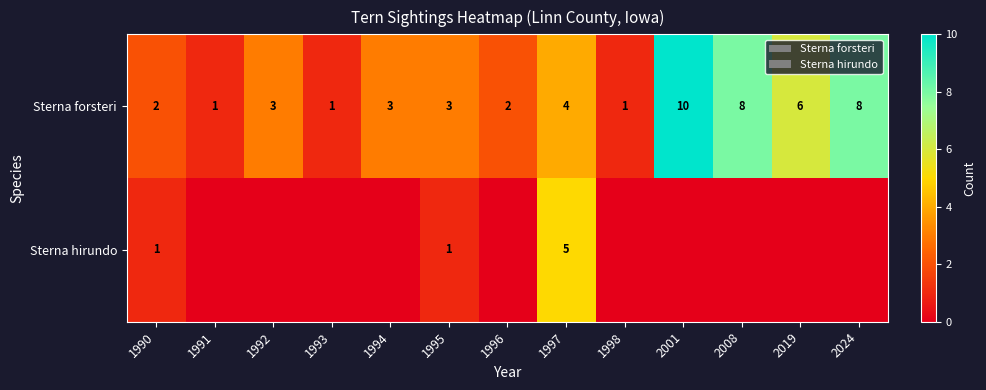

What is the average value of the Sterna forsteri series?

4